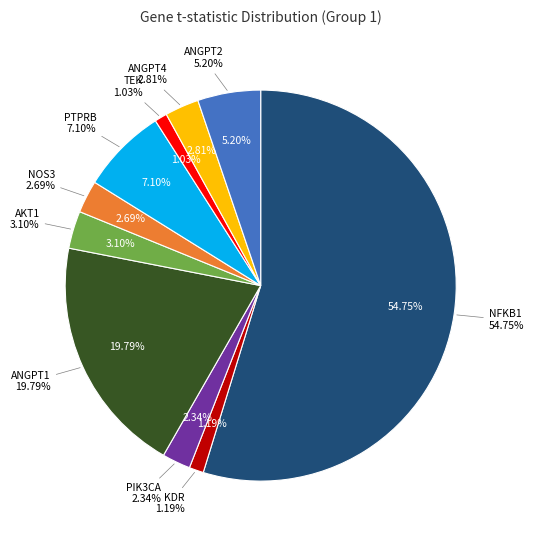

What is the largest slice in the pie chart?

NFKB1